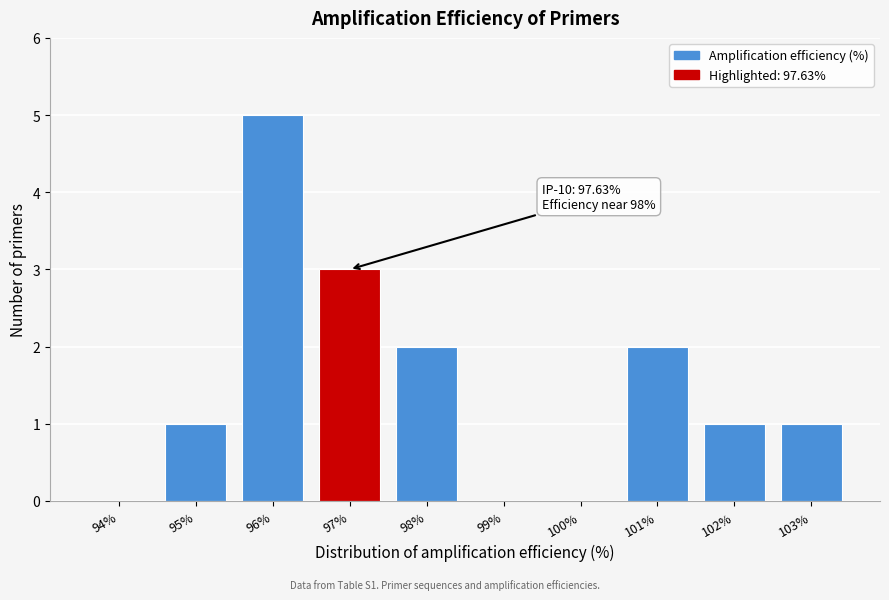

Reading left to right, transcribe all the data shown in this chart.

94%=0	95%=1	96%=5	97%=3	98%=2	99%=0	100%=0	101%=2	102%=1	103%=1